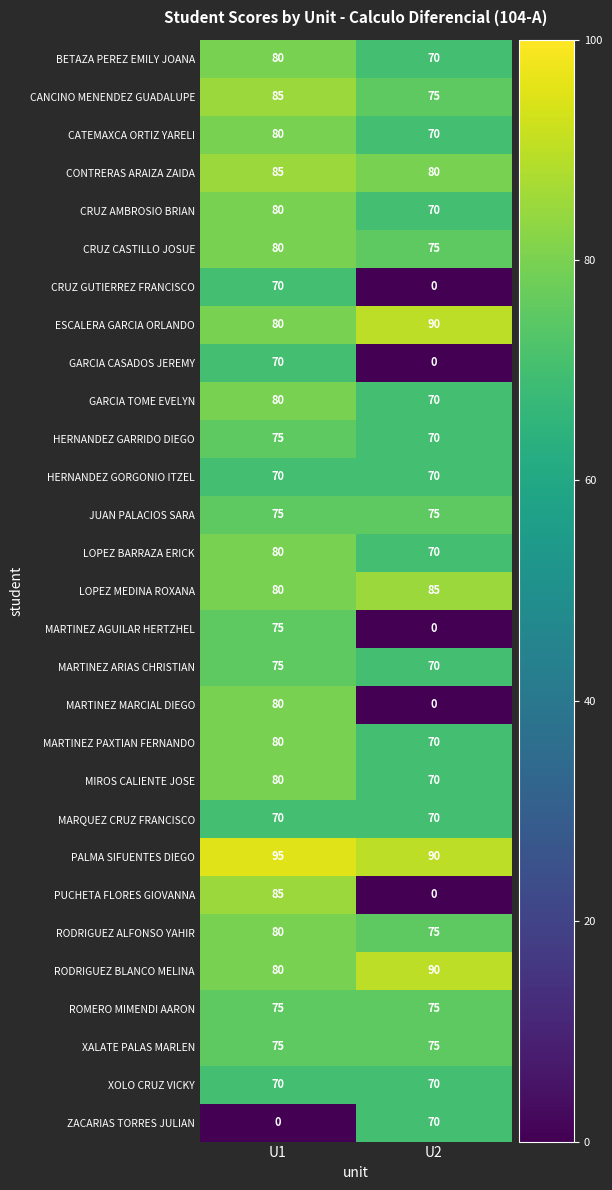

True or false: JUAN PALACIOS SARA has a value of 75 at U2.

True